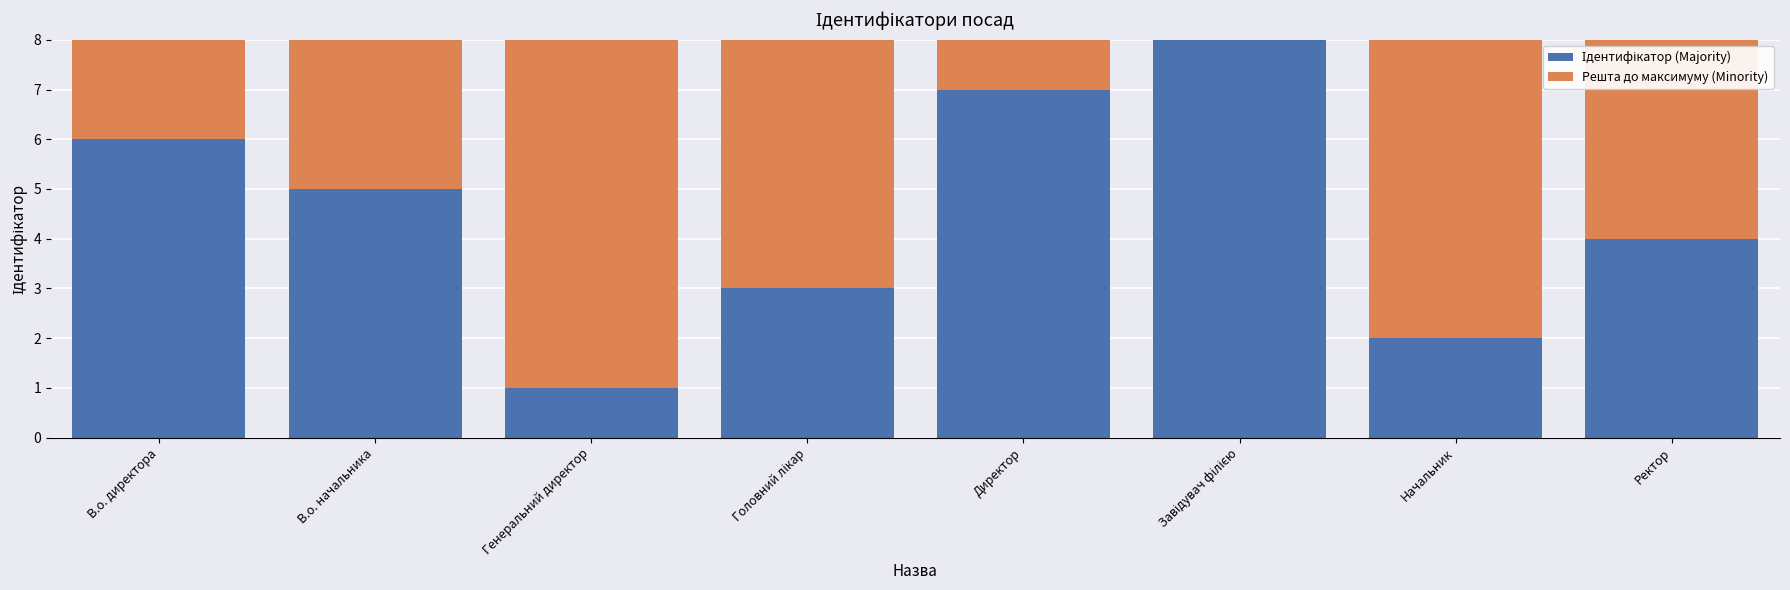

Are the bars horizontal?

No